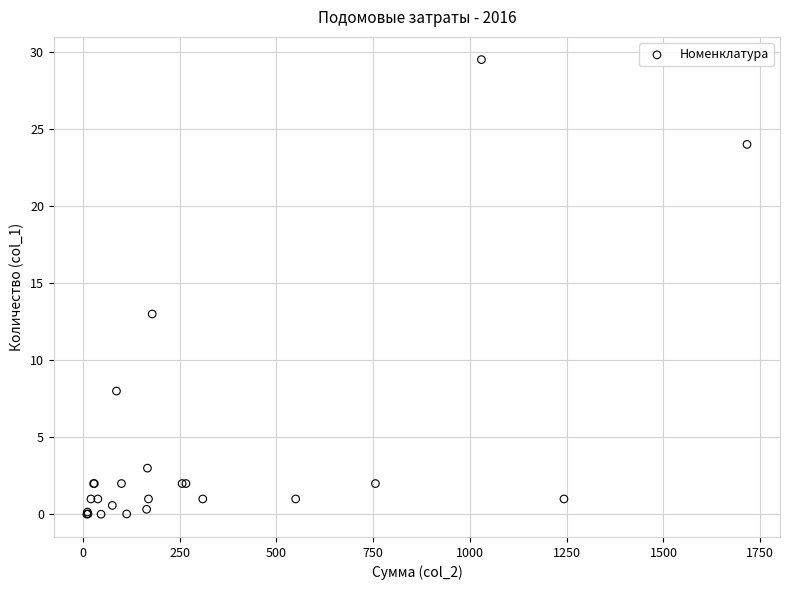

What Y value in the scatter plot is closest to 14?

13.0